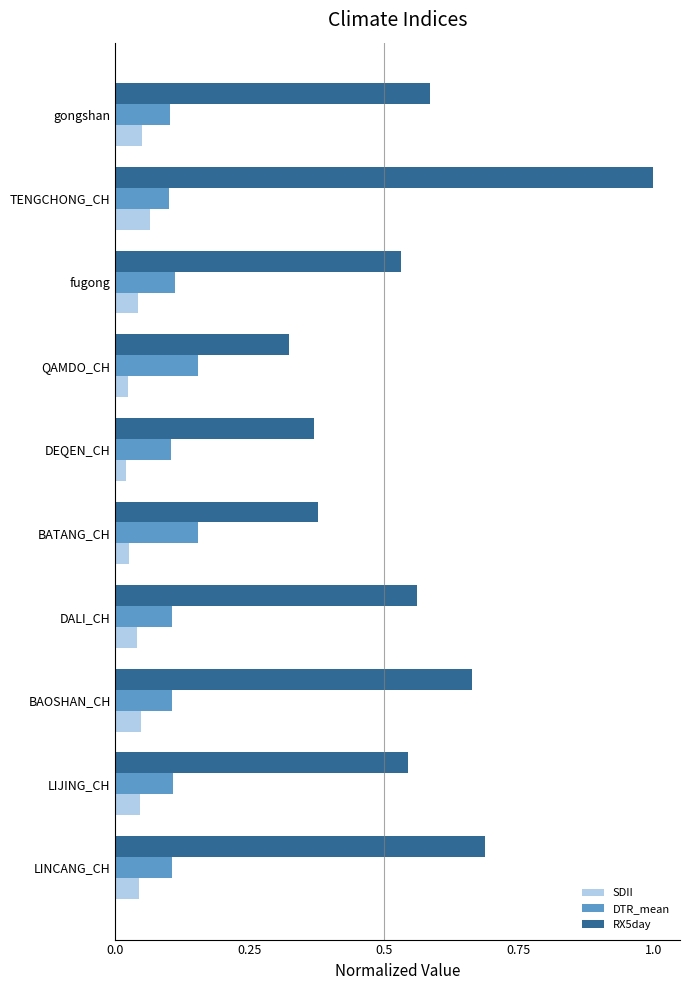

What is the sum of all RX5day values?

5.6